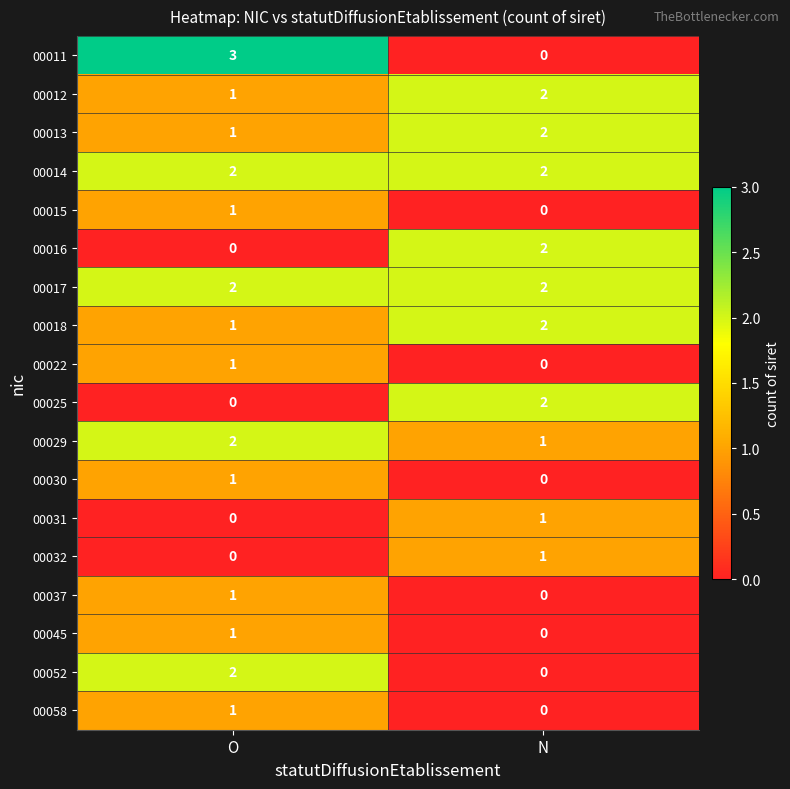

List the labels in order of 00052 value, largest first.

O, N